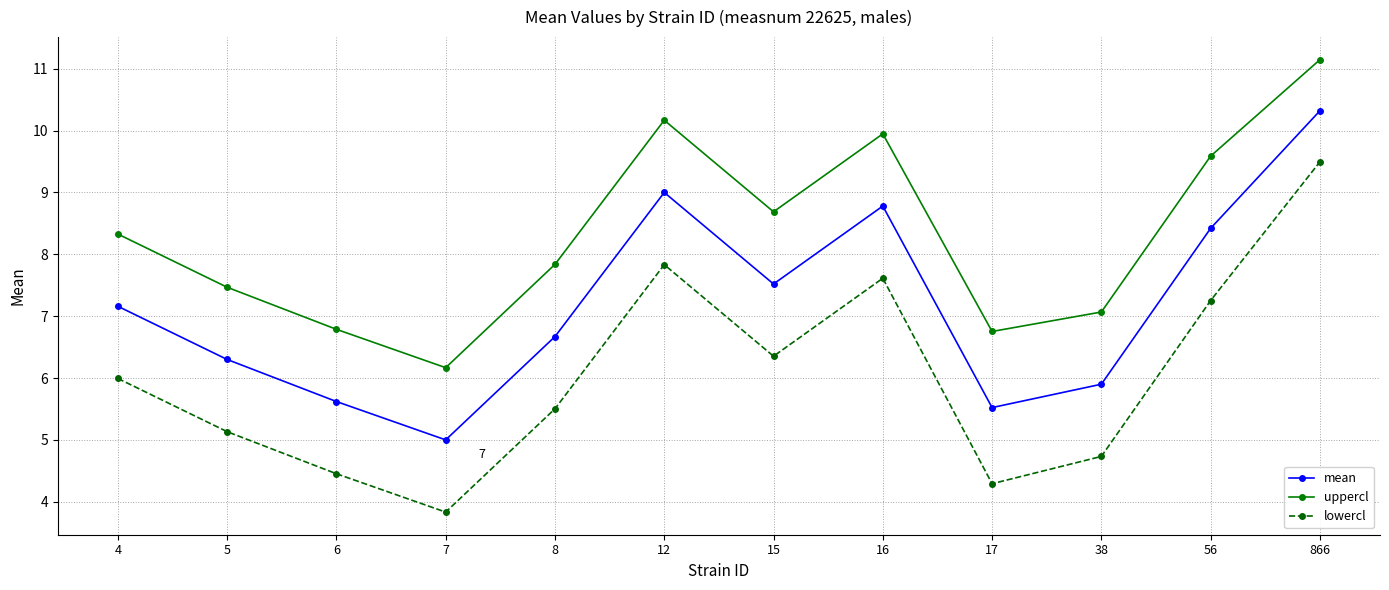

At which category does uppercl reach its first local peak?

12